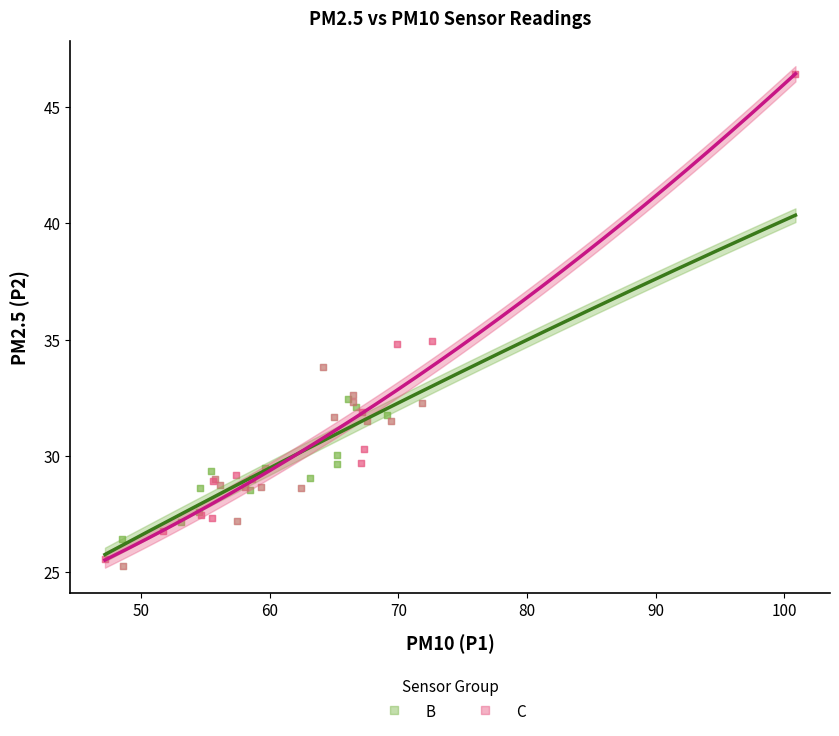

Which series has the largest Y range (max minus min)?

C